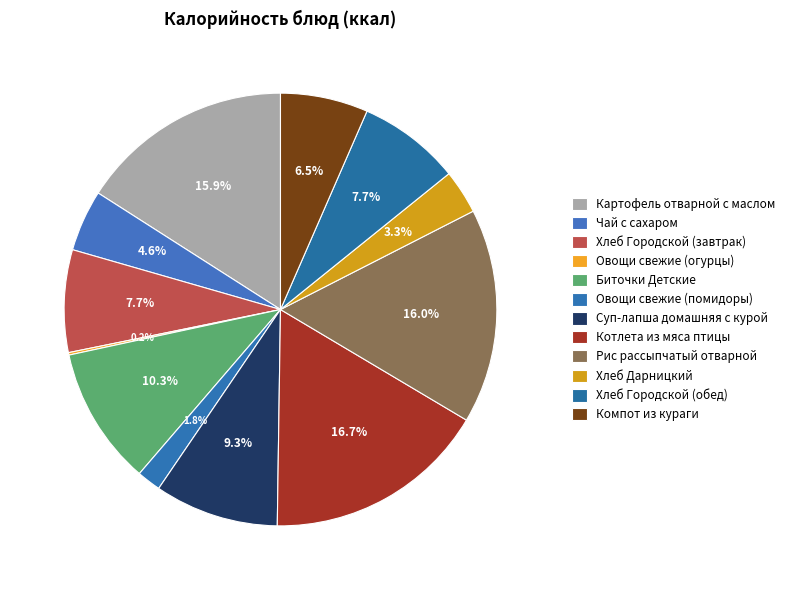

What is the smallest slice in the pie chart?

Овощи свежие (огурцы)